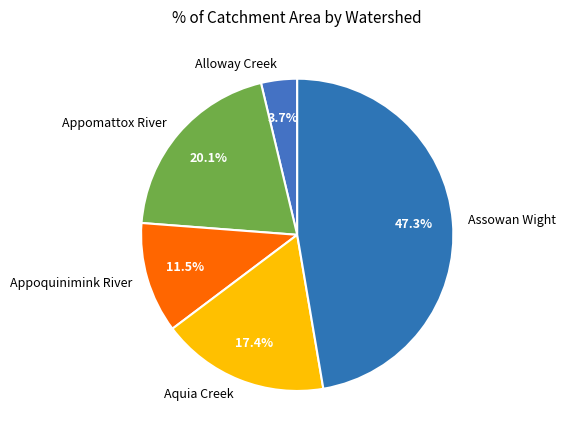

Rank the categories by value from lowest to highest.

Alloway Creek, Appoquinimink River, Aquia Creek, Appomattox River, Assowan Wight